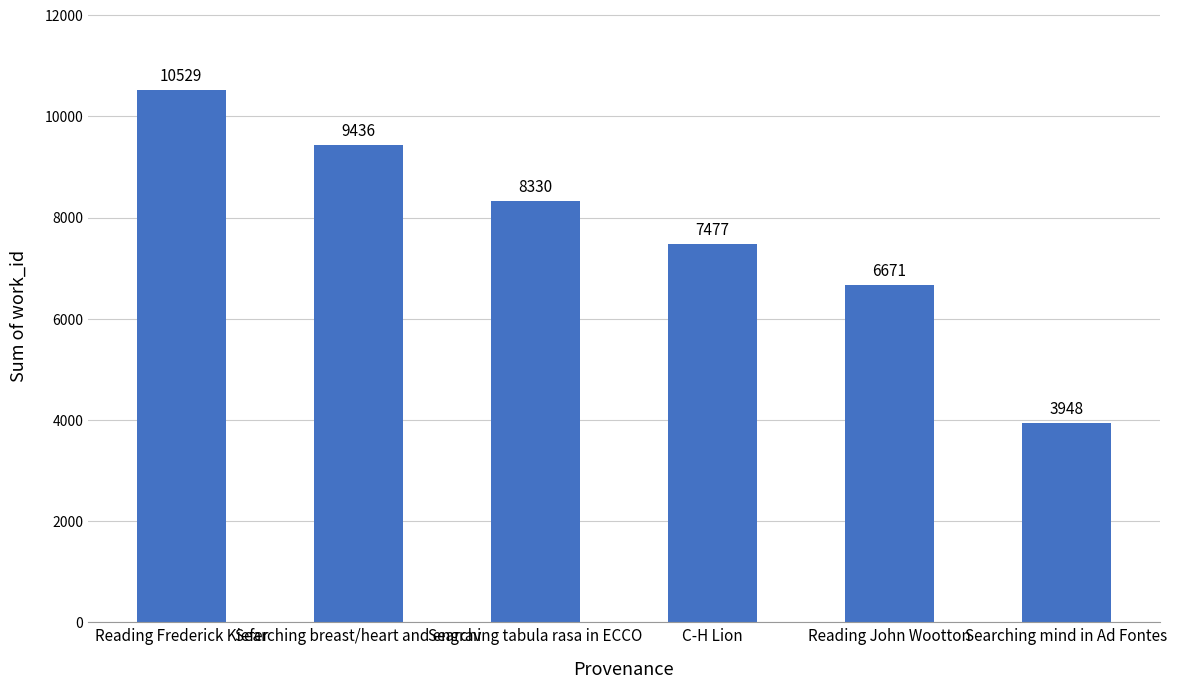

What position from the right is Reading Frederick Kiefer?

6